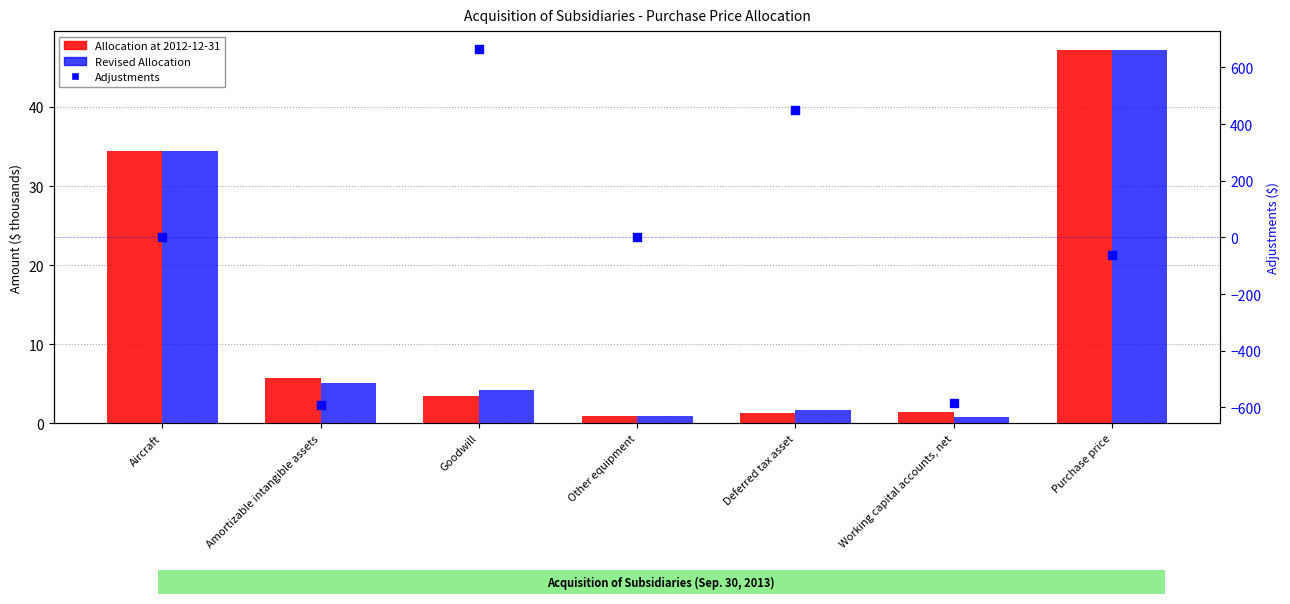

Which series has the largest total across all categories?

Allocation at 2012-12-31